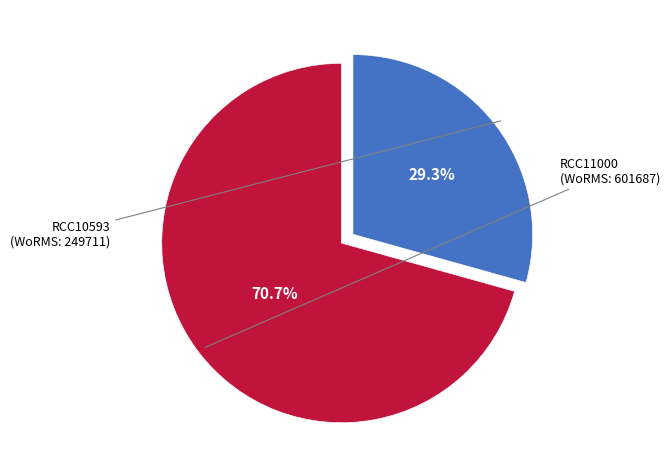

Is there any slice that represents more than half of the pie?

Yes